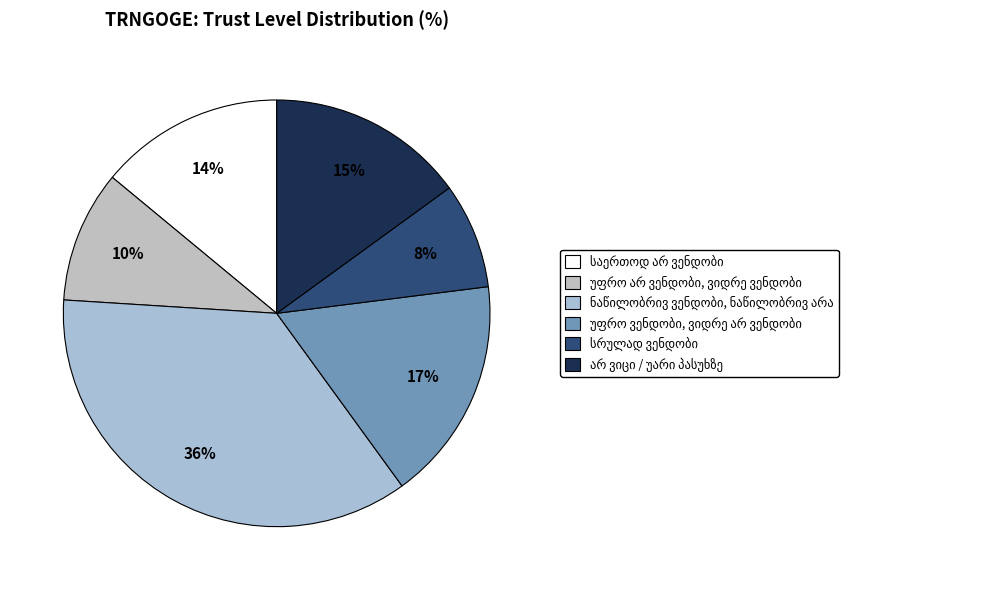

The უფრო არ ვენდობი, ვიდრე ვენდობი slice represents 2% of the pie. True or false?

False